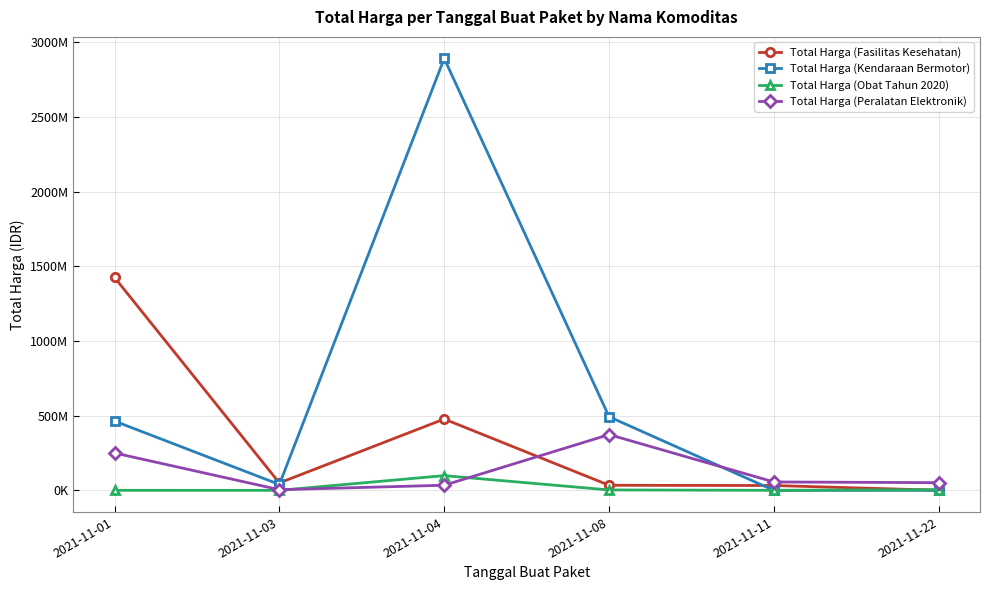

How many times do Total Harga (Obat Tahun 2020) and Total Harga (Peralatan Elektronik) cross each other?

2